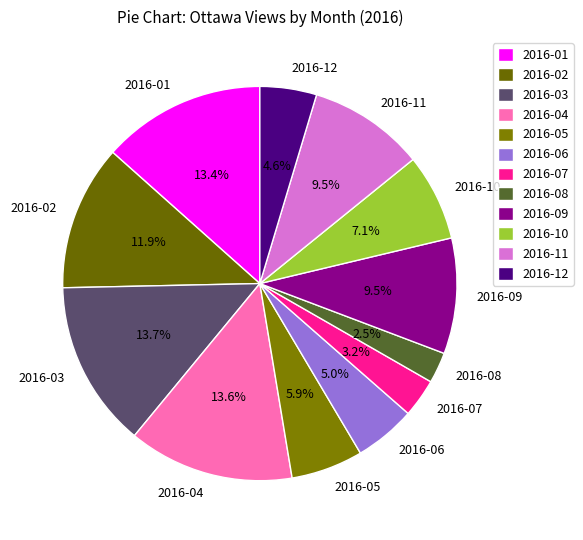

What portion of the pie excludes 2016-12?

95.4%